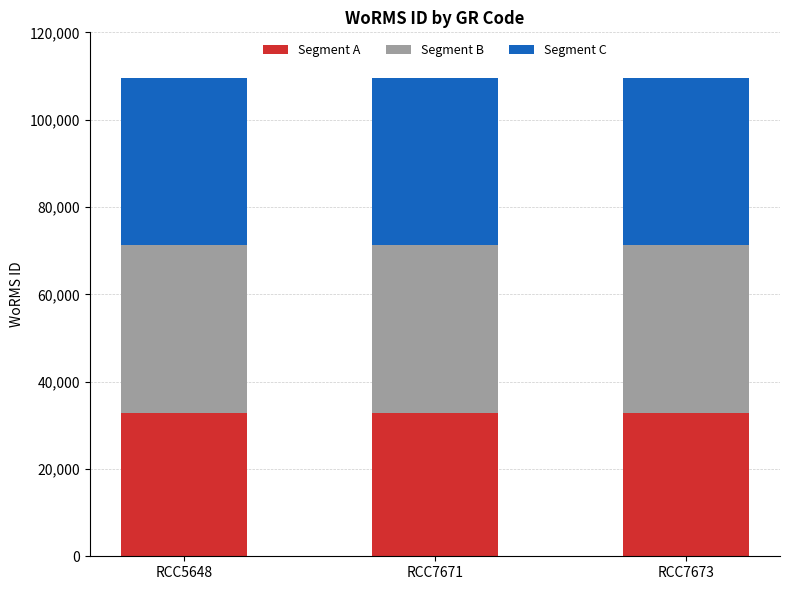

What is the lowest value of the Segment A series?

32869